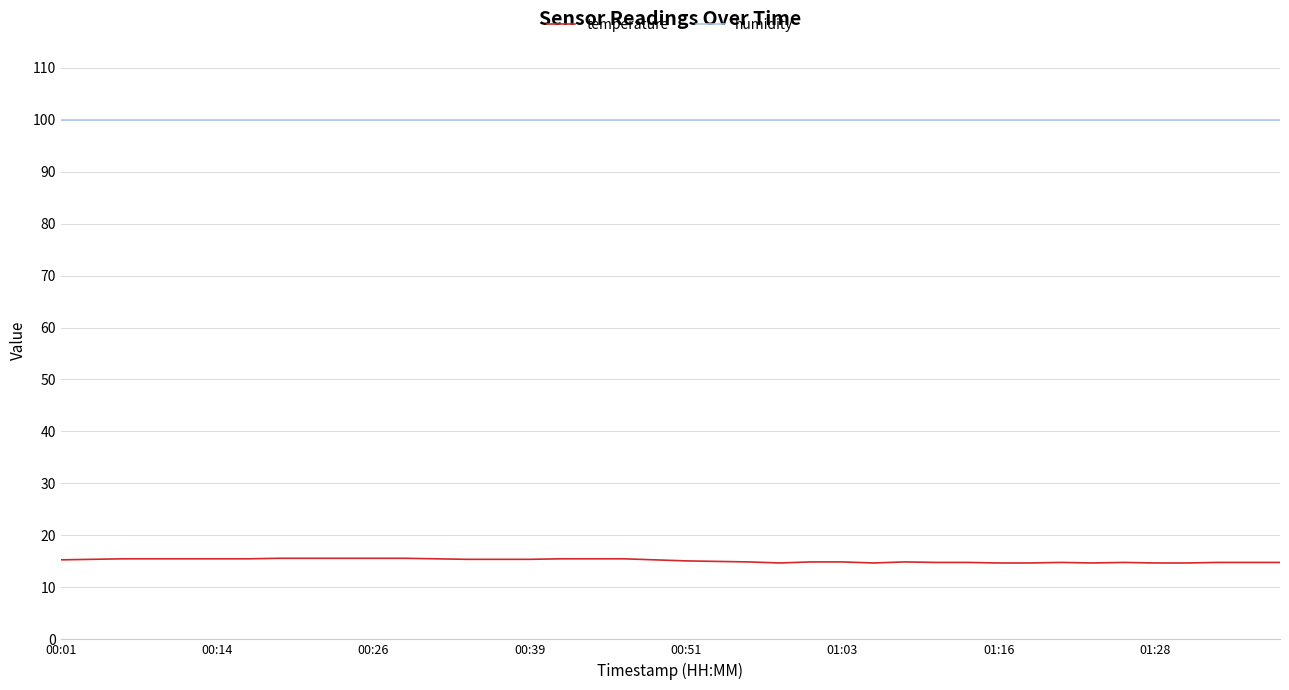

True or false: temperature and humidity intersect in this chart.

False